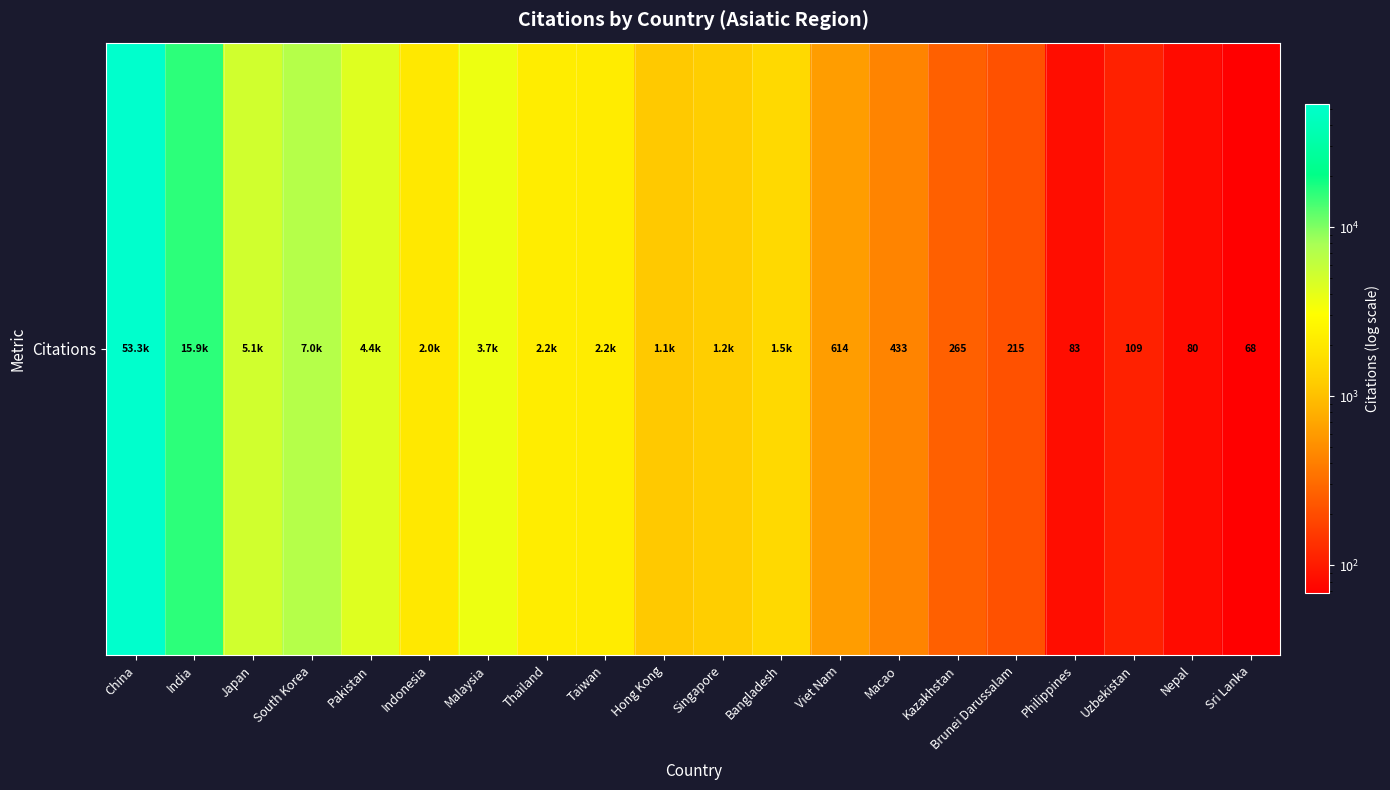

Which category has the lowest value across all series?

Sri Lanka